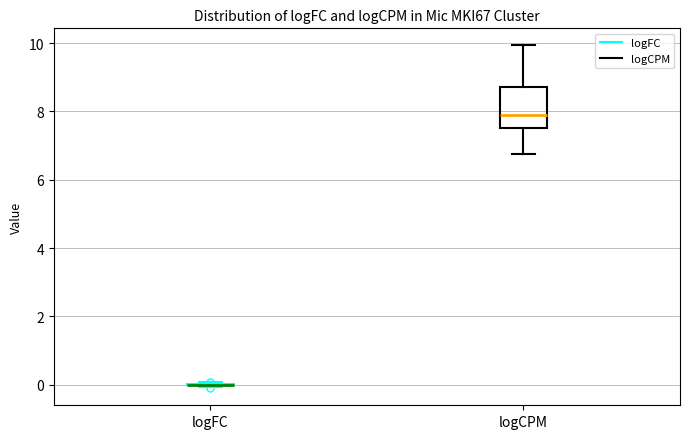

Which box is the tallest, from its lower edge to its upper edge?

logCPM